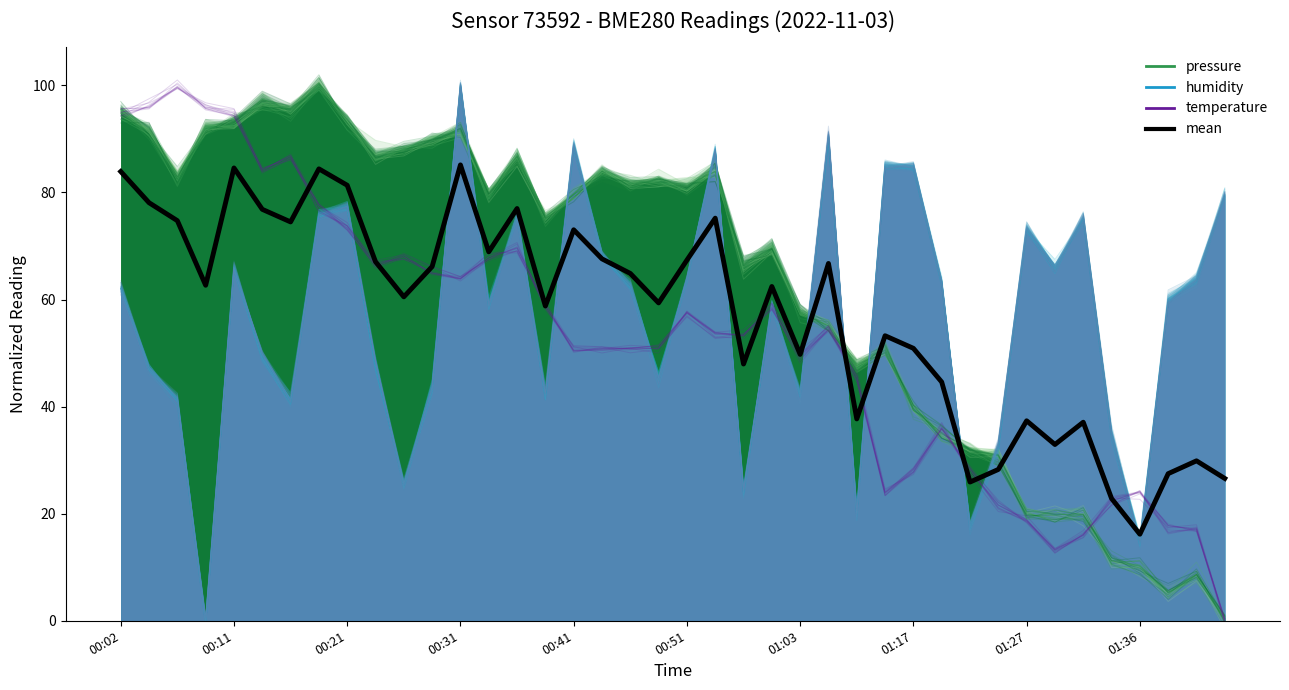

Between 20 and 23, which series saw the biggest shift?

pressure